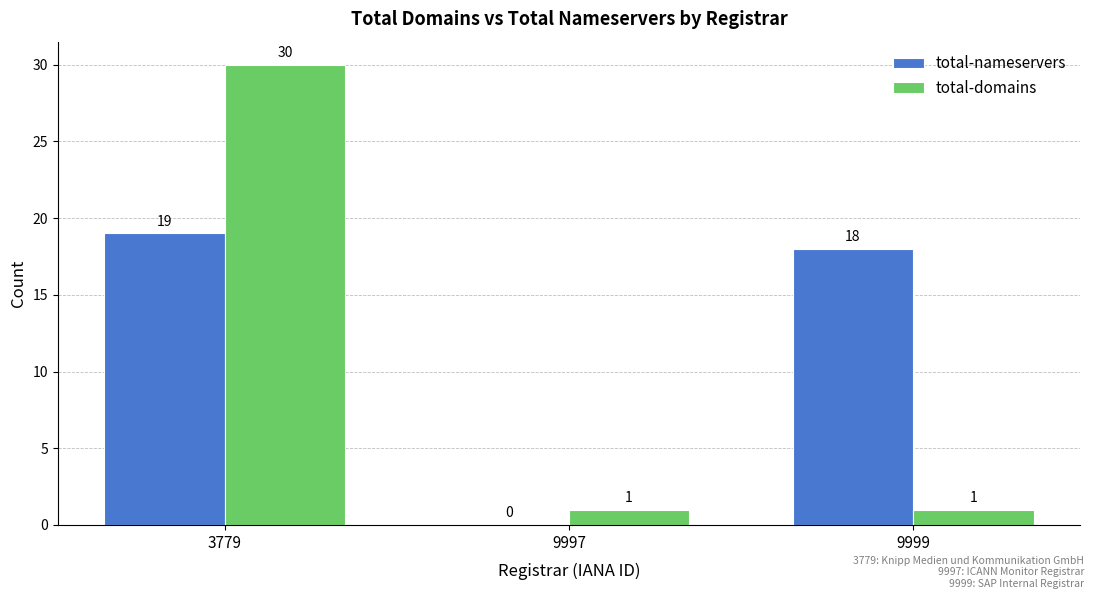

Between 9997 and 9999, which series saw the biggest shift?

total-nameservers